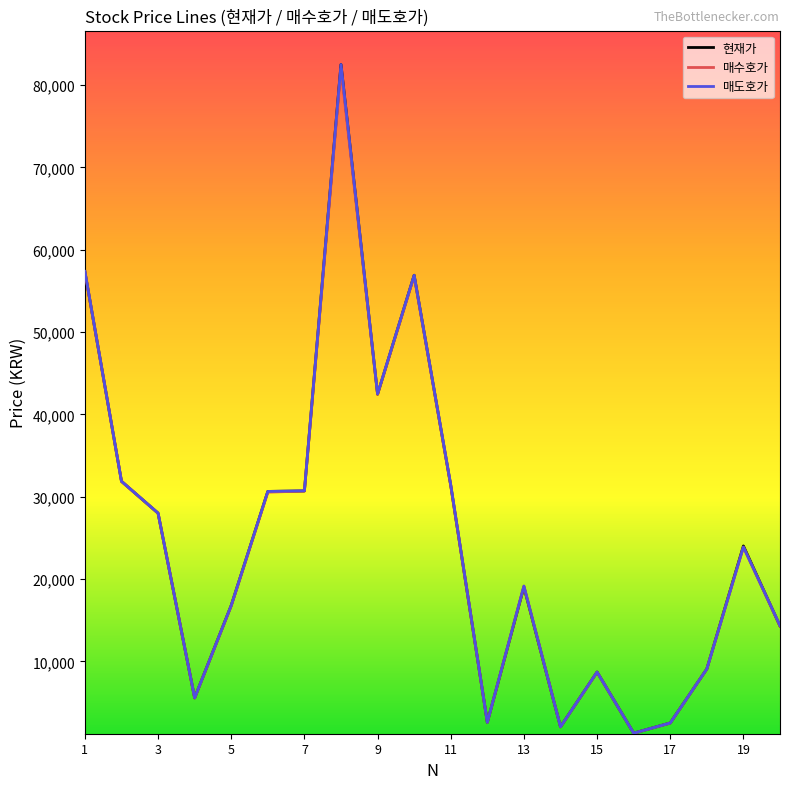

What is the maximum value shown in the chart?

82500